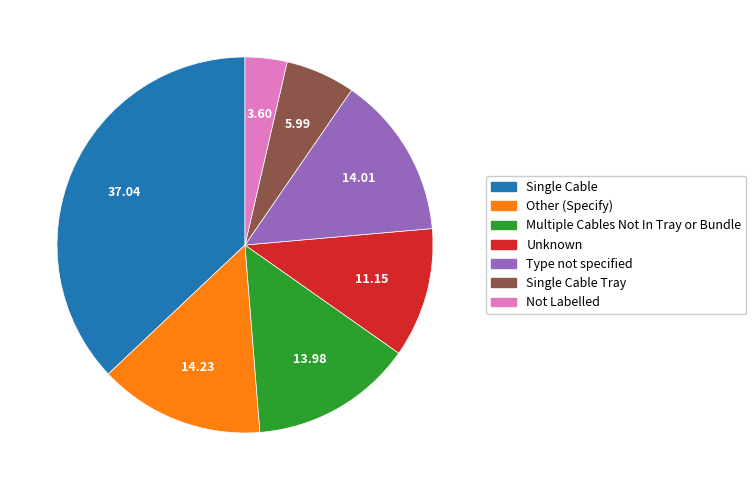

Is there any slice that represents more than half of the pie?

No